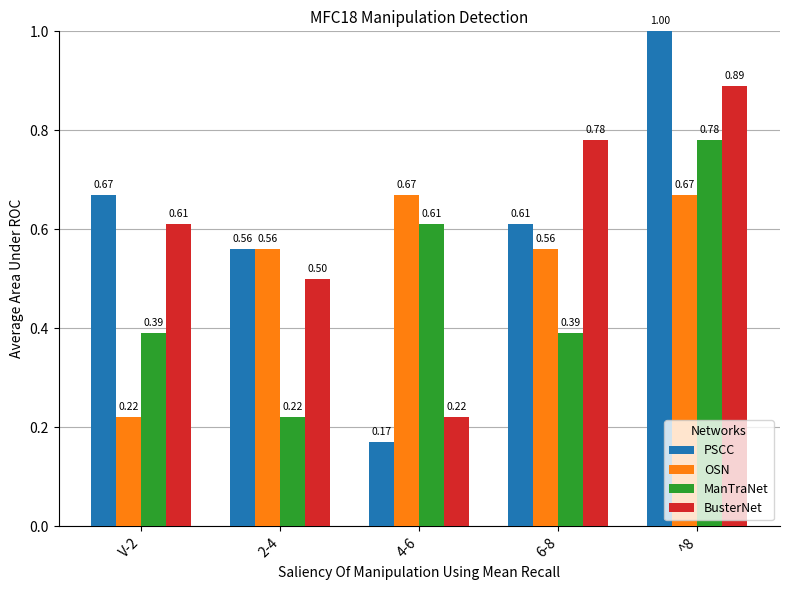

What is the spread (max minus min) of values at ^8?

0.3